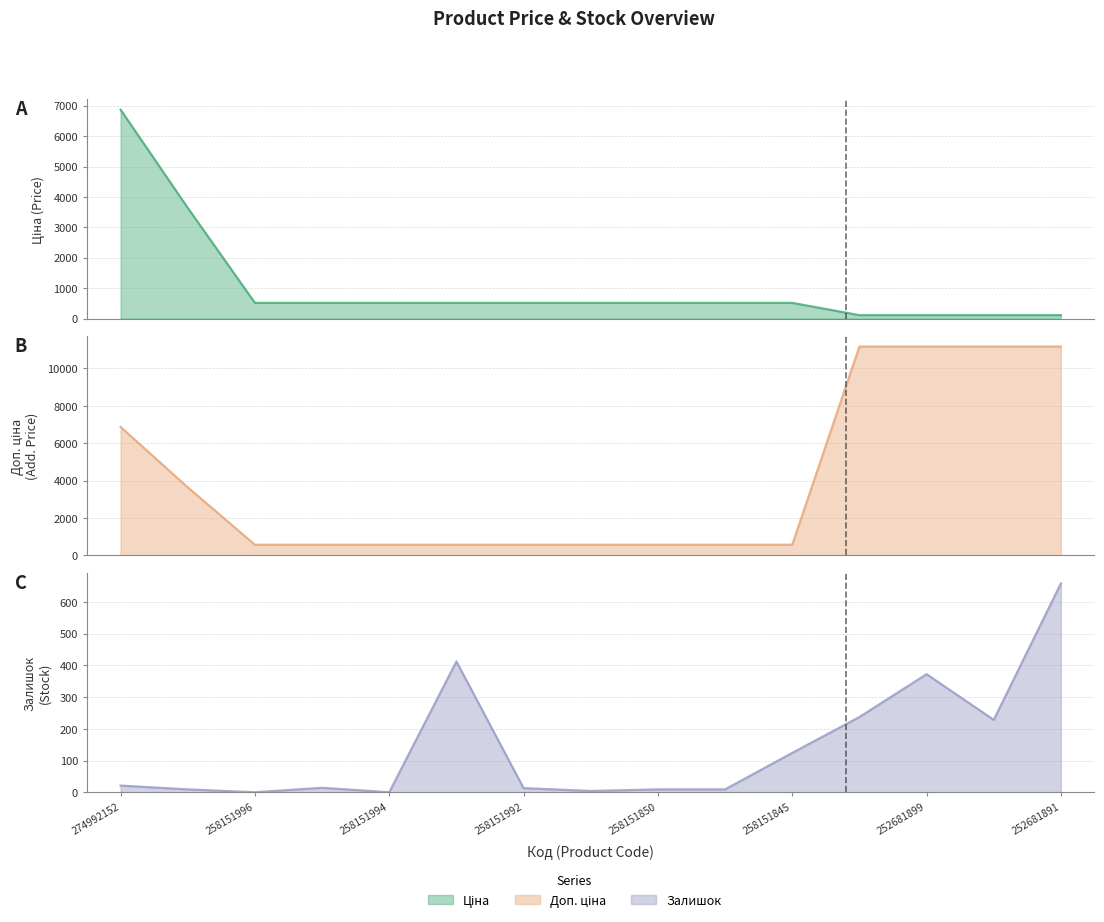

True or false: Доп. ціна and Залишок cross at least once.

False